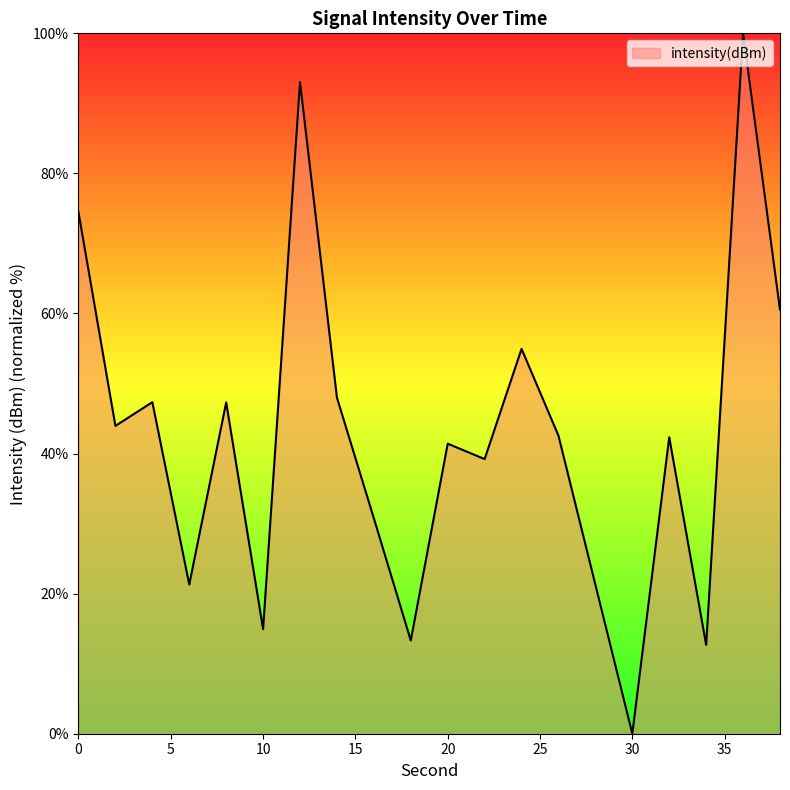

What is the greatest value displayed?

100.0